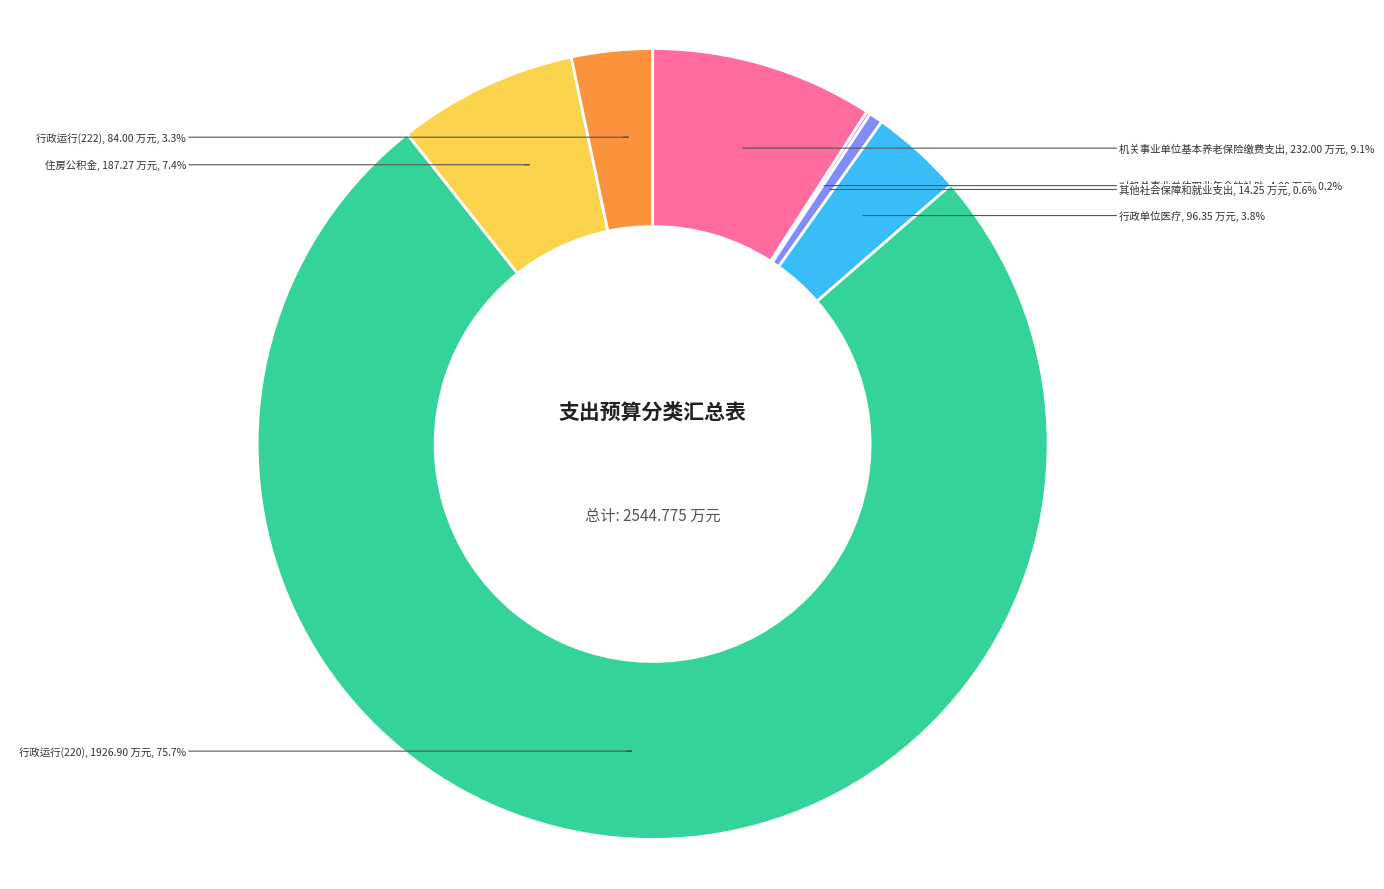

Which slice is the largest?

行政运行(220)